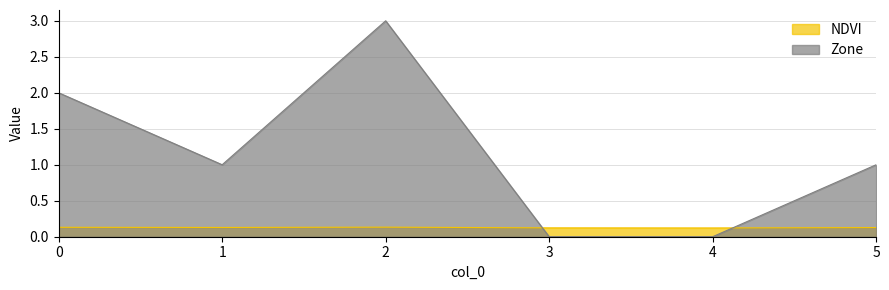

Is the value of Zone at 0 greater than the value of NDVI at 4?

Yes